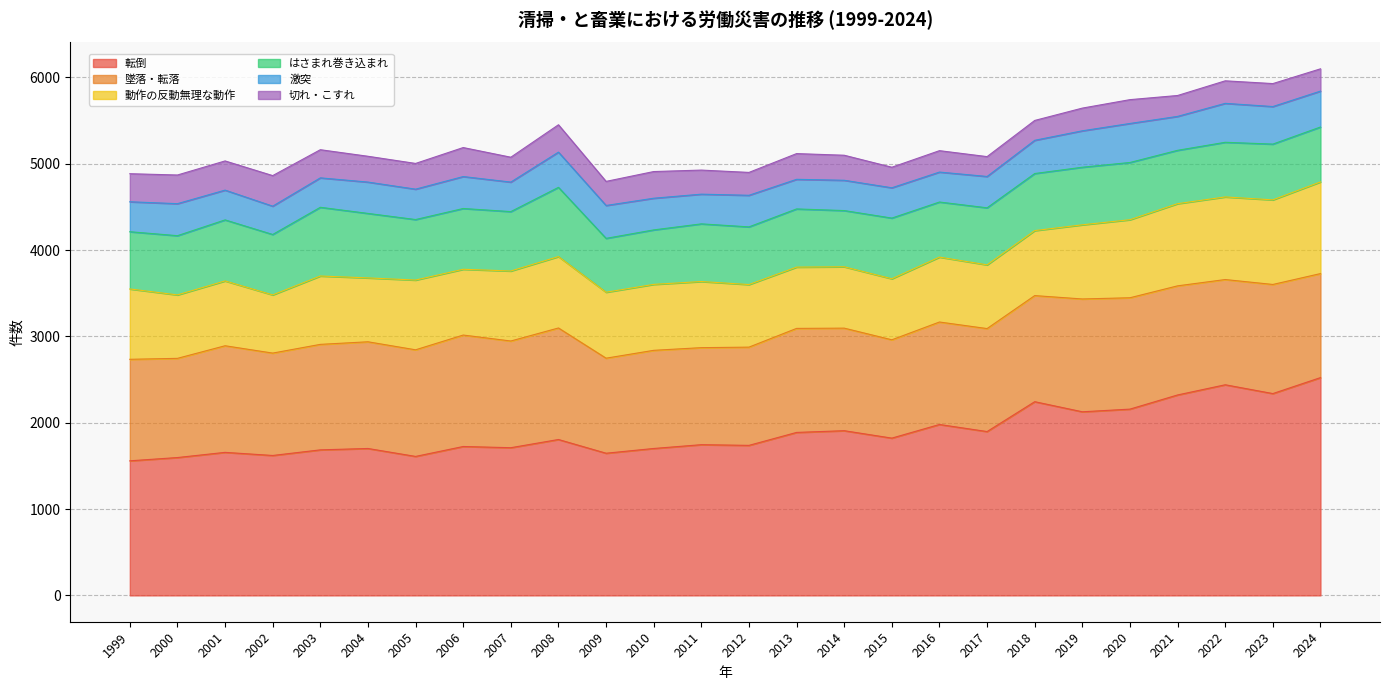

Which has a higher value, 2014 or 2001?

2014